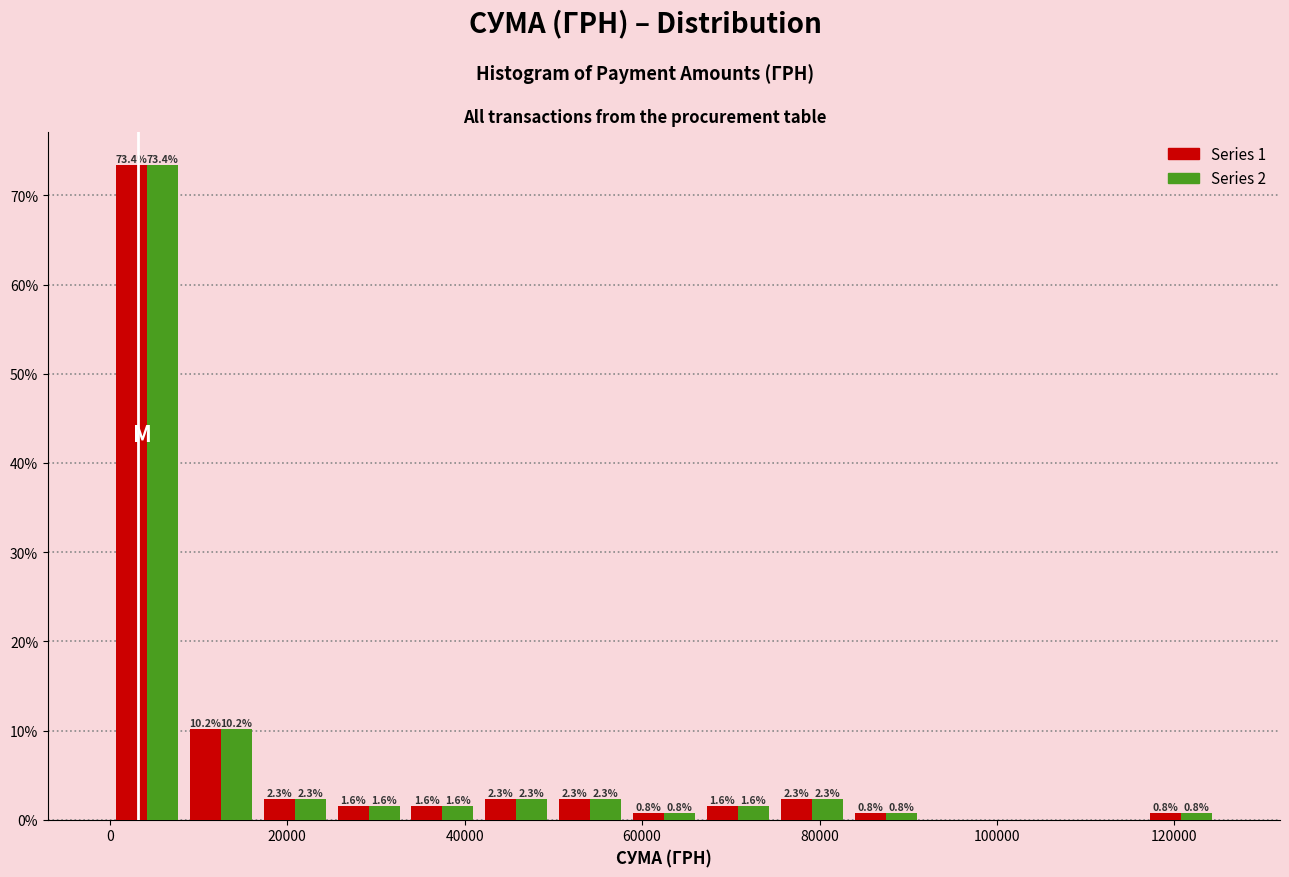

In the Series 1 series, which range on the x-axis has the tallest bar?

0 to 8000